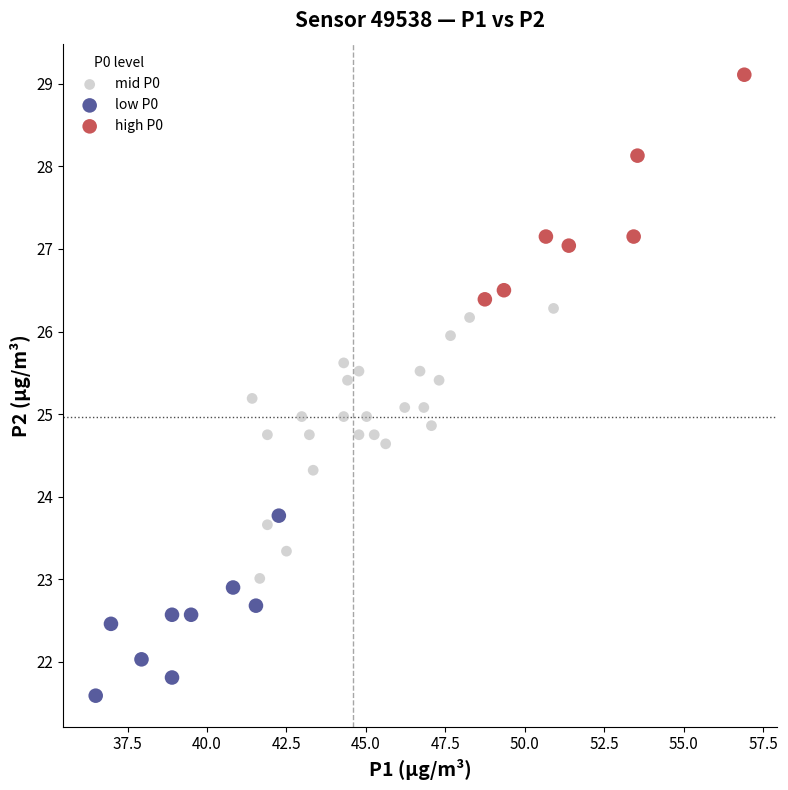

Which series reaches the minimum Y coordinate?

low P0